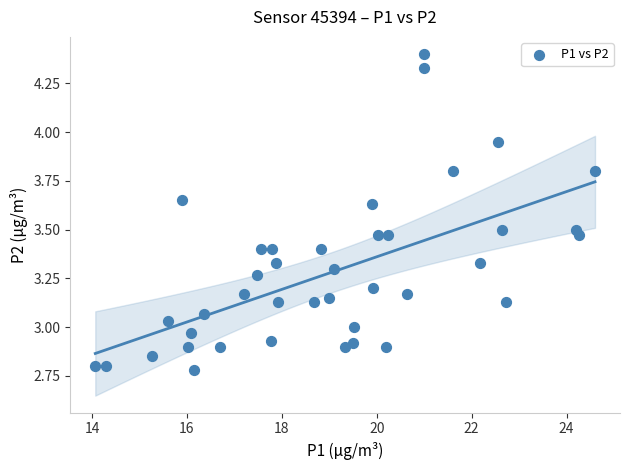

What is the range of X values (max minus min)?

10.5